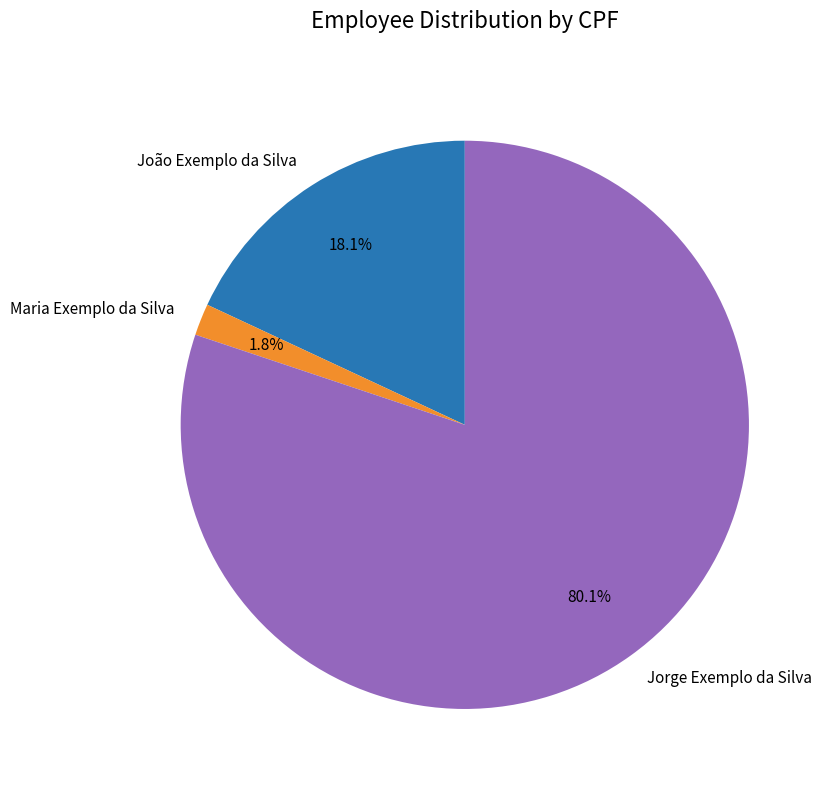

Between Jorge Exemplo da Silva and João Exemplo da Silva, which is larger?

Jorge Exemplo da Silva